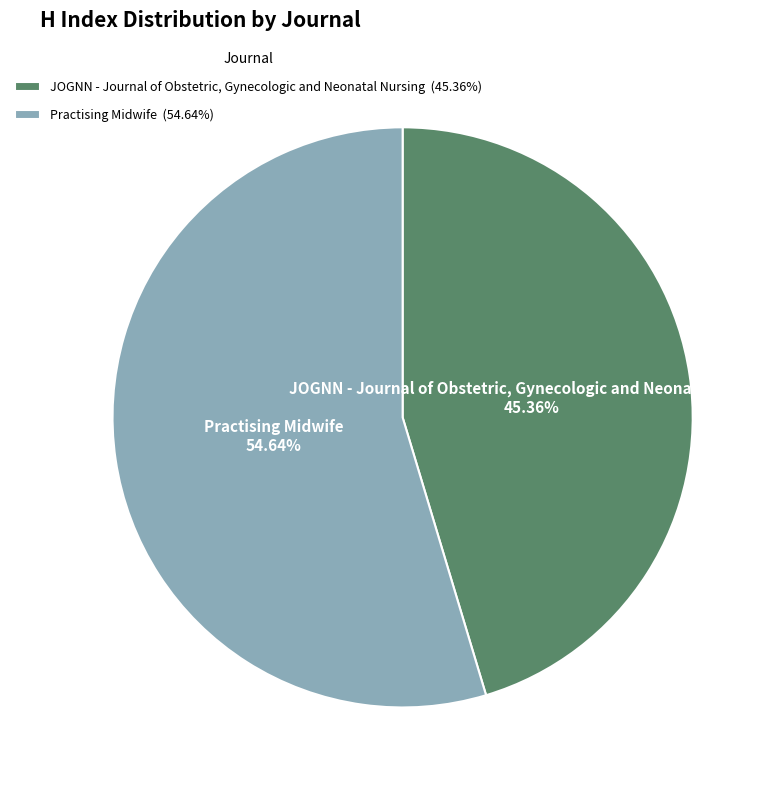

What is the largest slice in the pie chart?

Practising Midwife